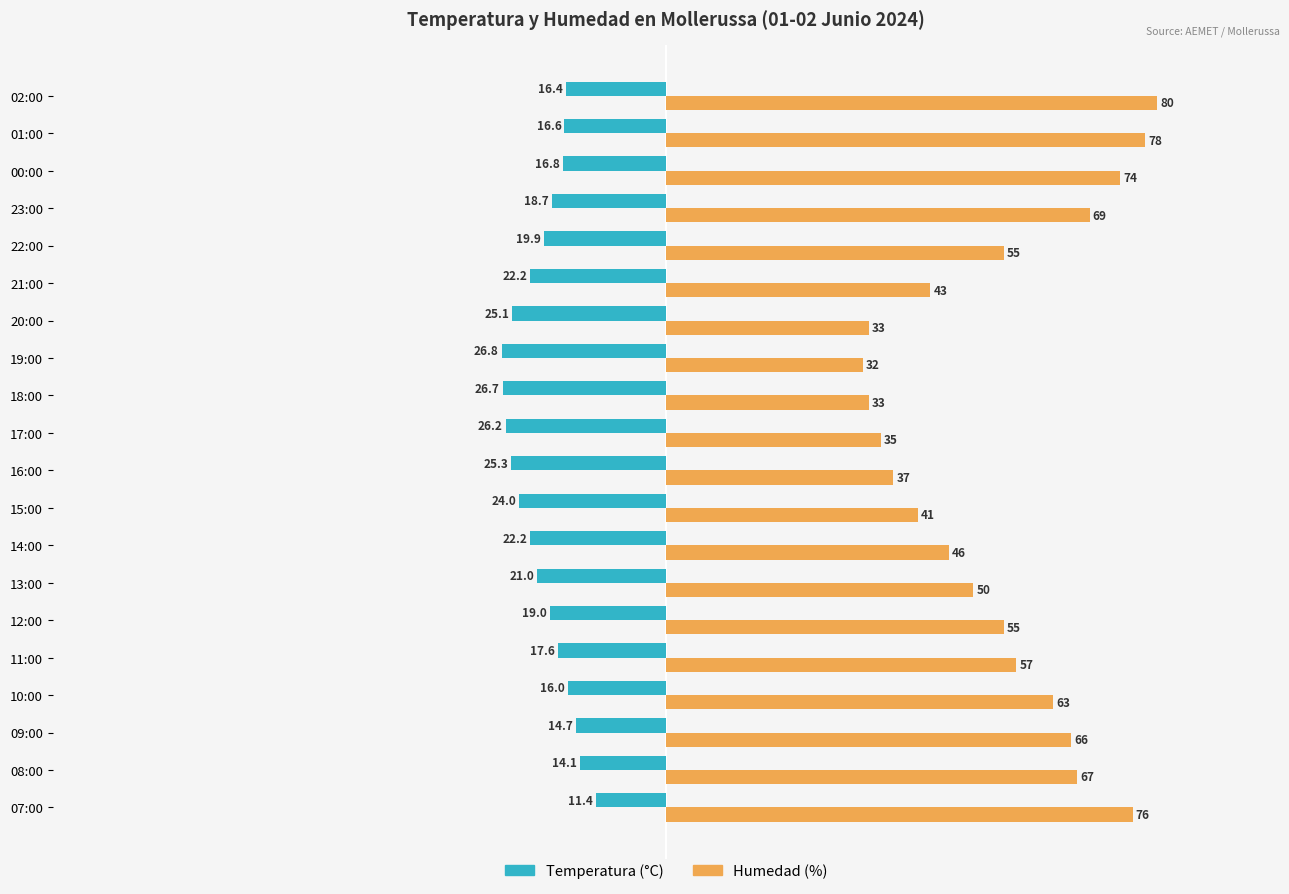

How many values in the Temperatura (°C) series exceed -19?

9